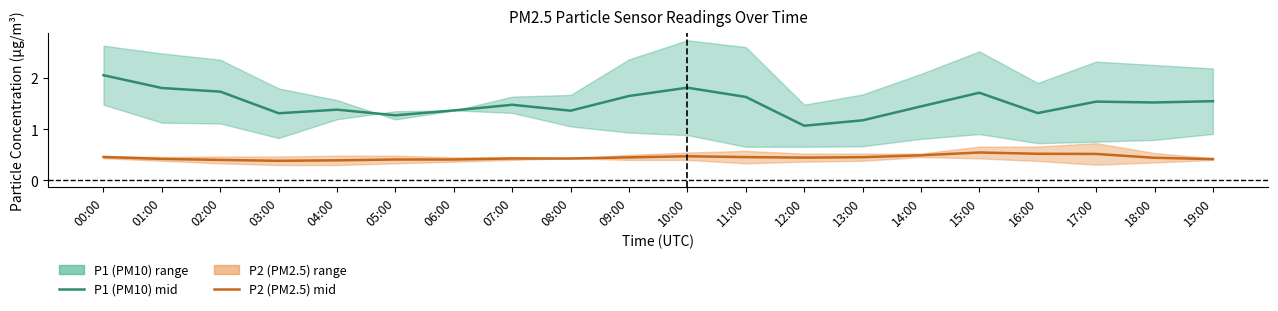

Where is P1 (PM10) mid nearest to the value 1?

12:00